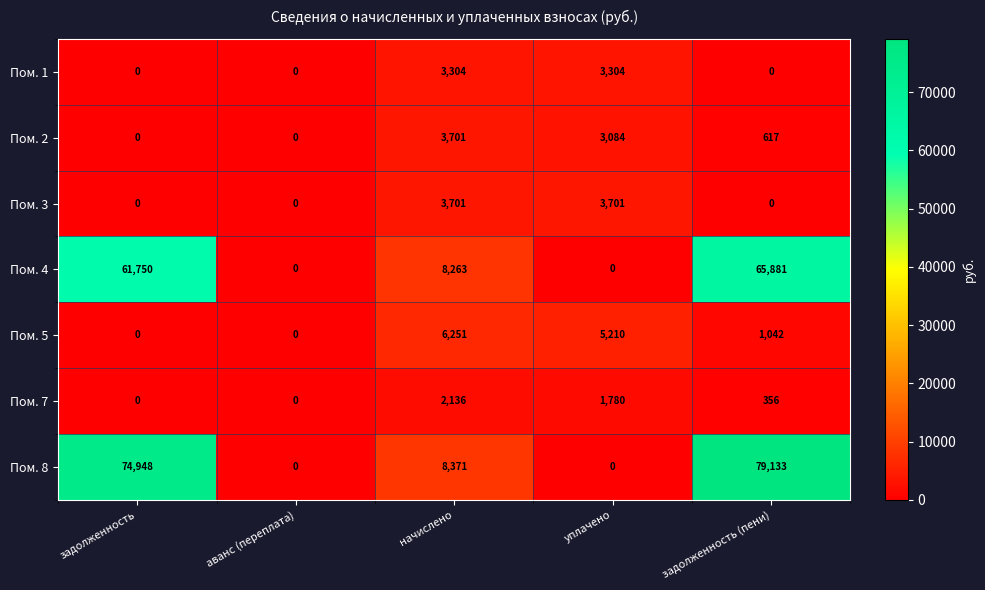

What is the difference between the maximum and minimum values in the Пом. 7 series?

2136